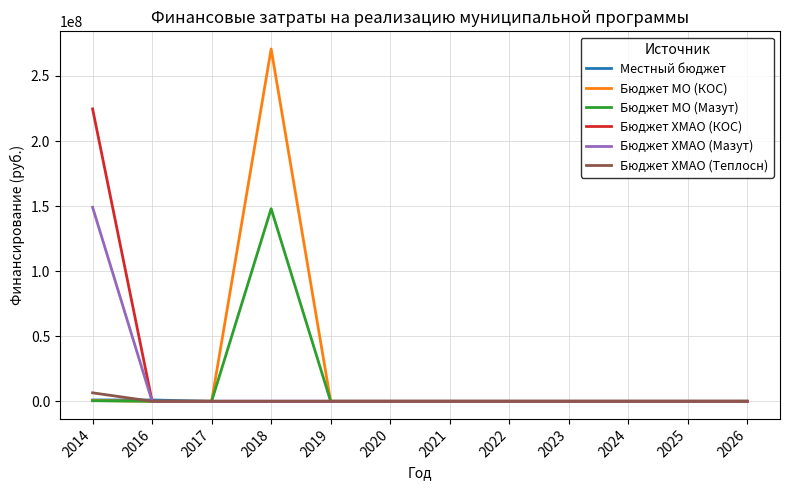

What is the greatest value displayed?

270771370.0